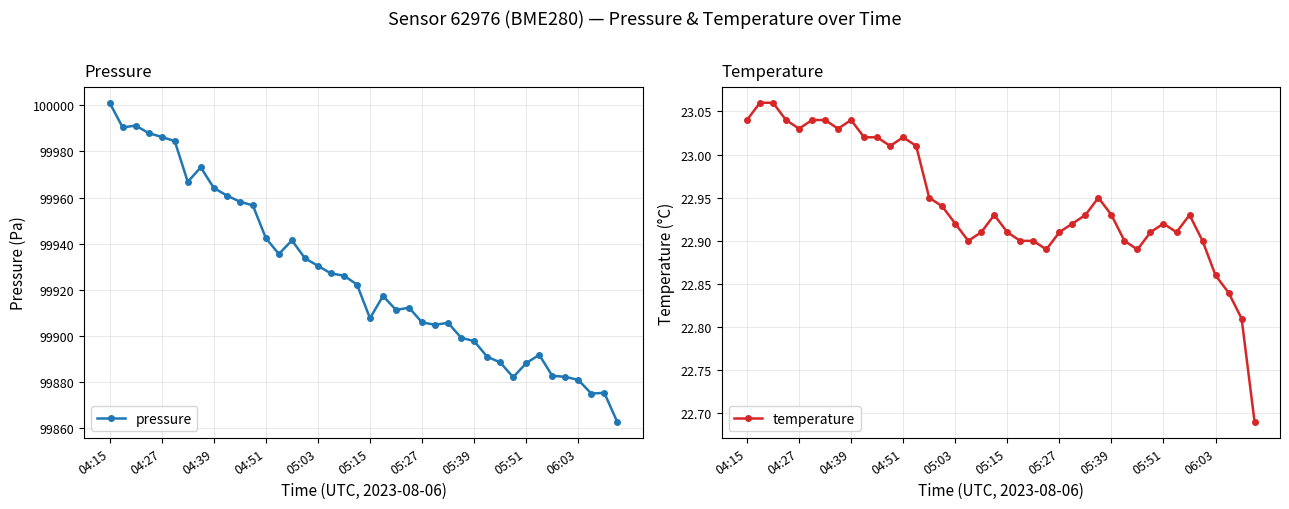

Does the chart have visible grid lines?

Yes